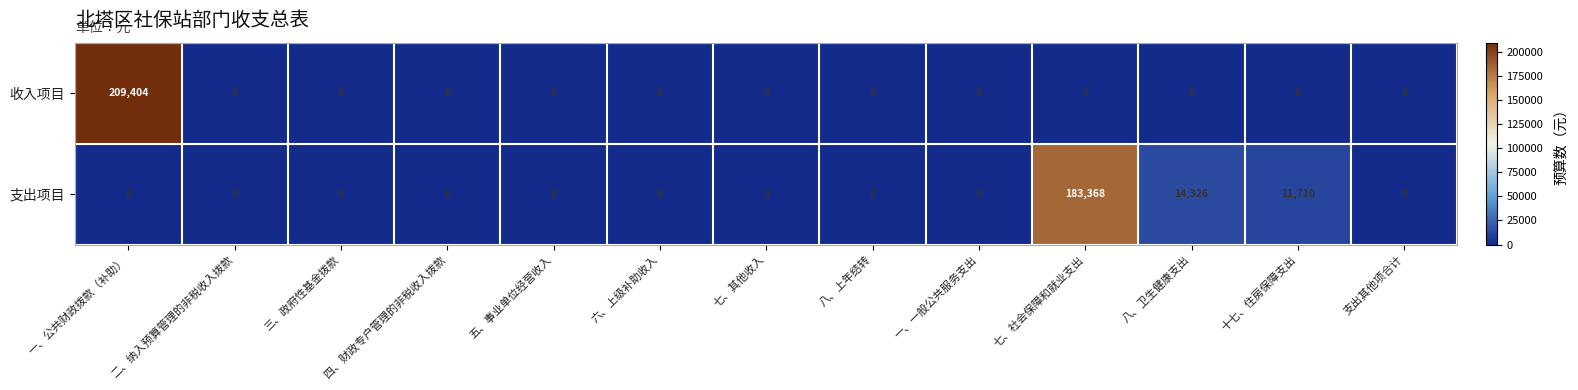

What is the difference between the maximum and second lowest values in the 支出项目 series?

183368